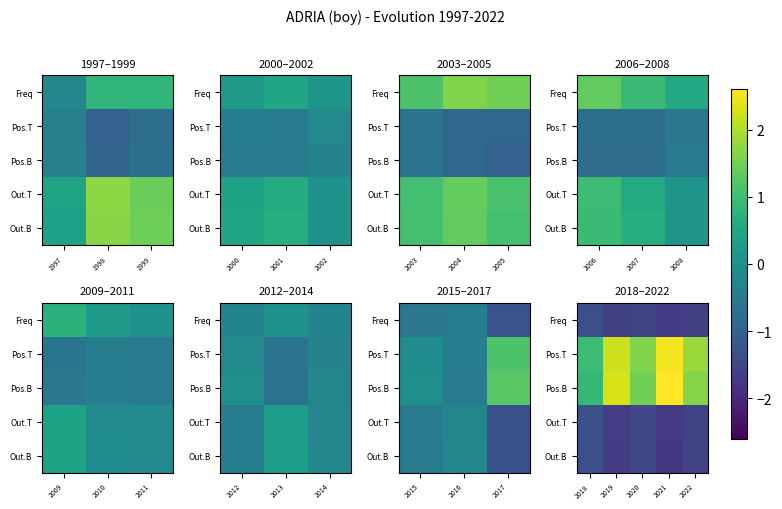

Rank the series by their maximum value, from lowest to highest.

Freq, Out.B, Out.T, Pos.T, Pos.B